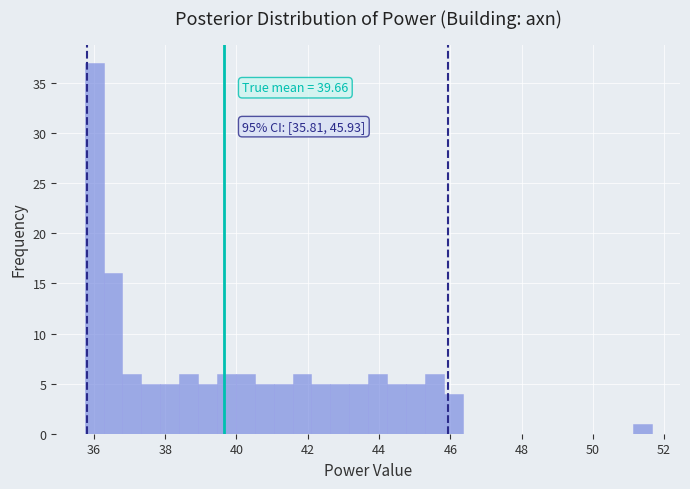

Read against the x-axis, roughly where is the centre of the tallest bar?

36.0